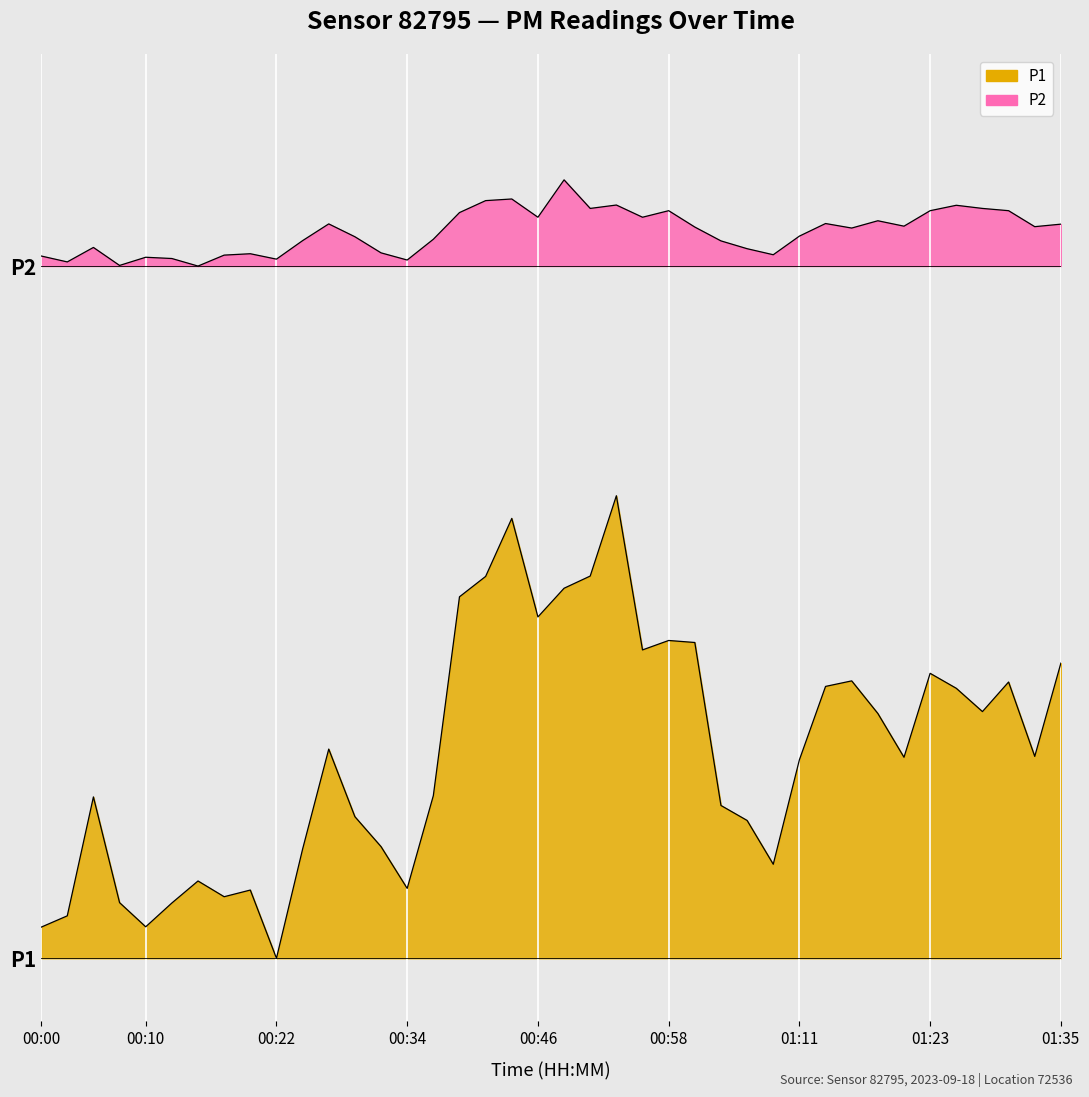

Which has a higher value, 00:24 or 00:44?

00:44